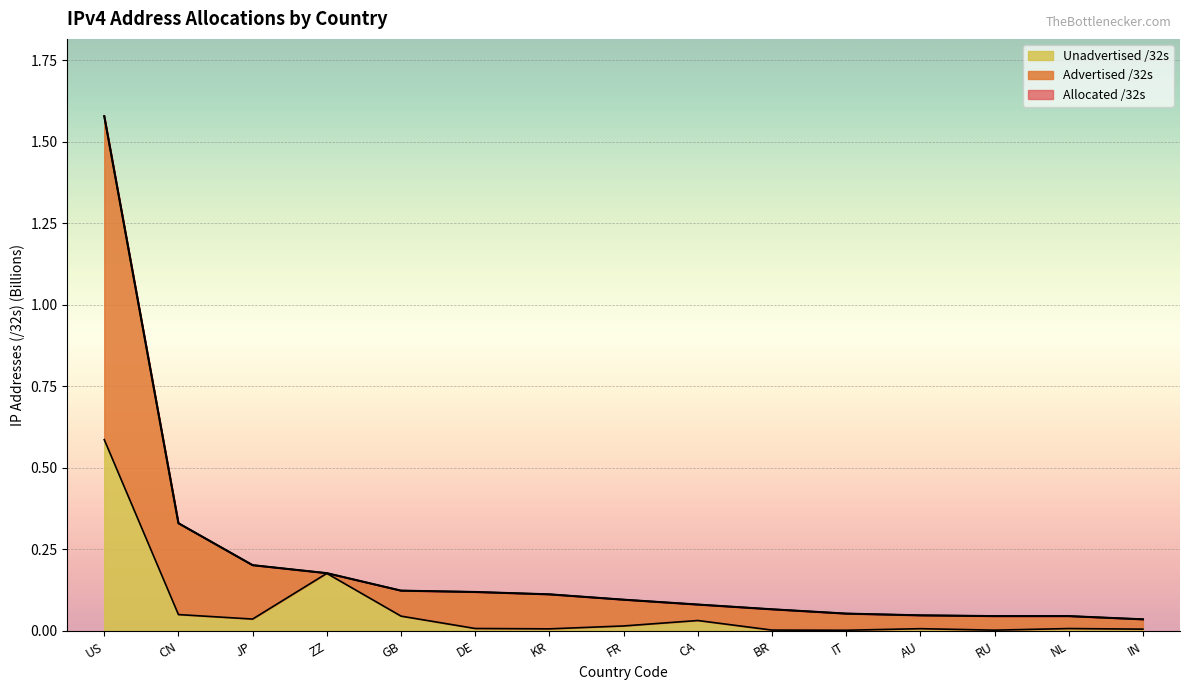

Where is Advertised /32s nearest to the value 0?

IN